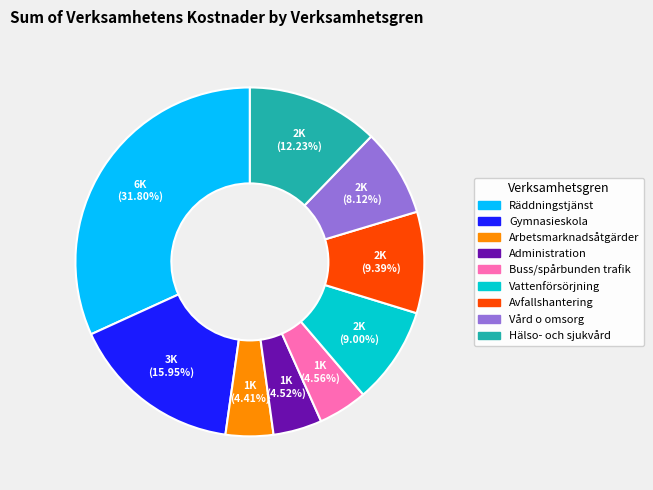

To the nearest percent, what is the difference between the largest and smallest slice percentages?

27%